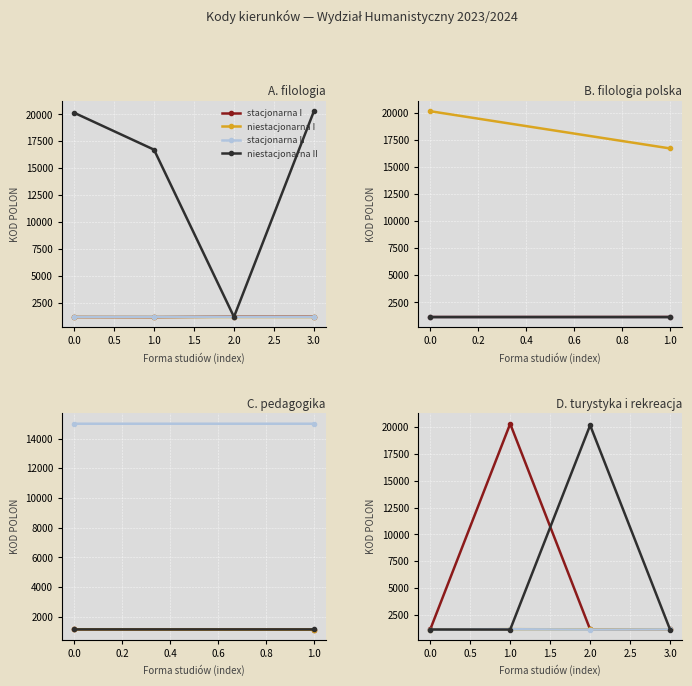

The niestacjonarna I series shows 1172 at 3.0. True or false?

True